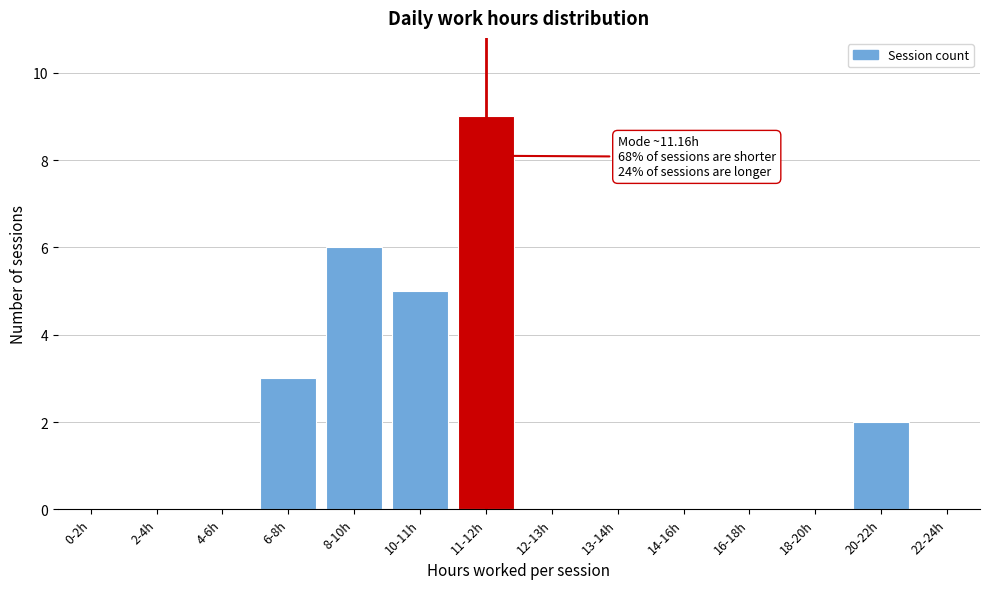

Reading right to left, list all the values displayed in this chart.

22-24h=0	20-22h=2	18-20h=0	16-18h=0	14-16h=0	13-14h=0	12-13h=0	11-12h=9	10-11h=5	8-10h=6	6-8h=3	4-6h=0	2-4h=0	0-2h=0